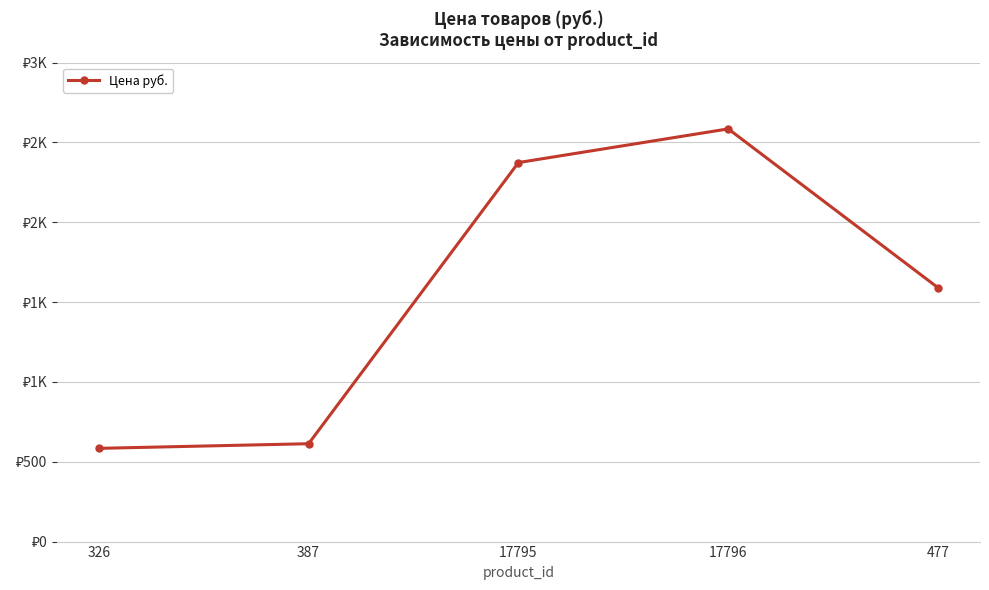

Rank the categories by value from highest to lowest.

17796, 17795, 477, 387, 326